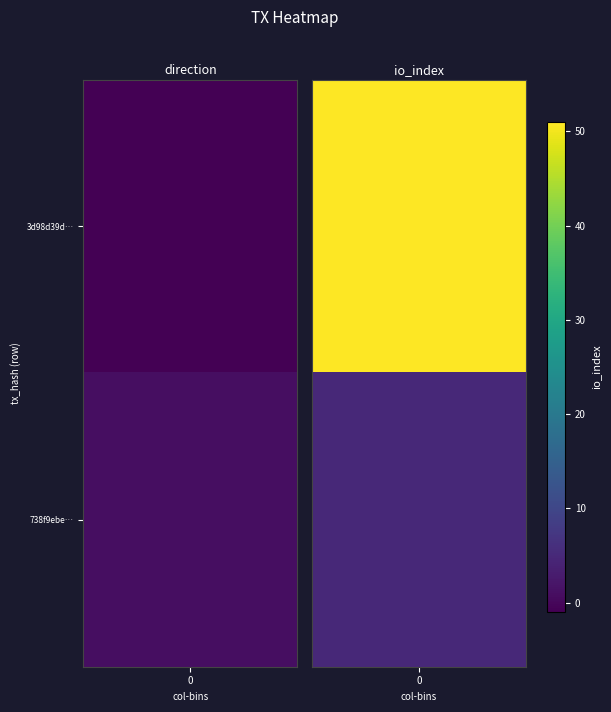

What is the approximate value of 3d98d39dd65b92b94bf3c15a052b5a8158d2d21 at 1, to the nearest 10?

50